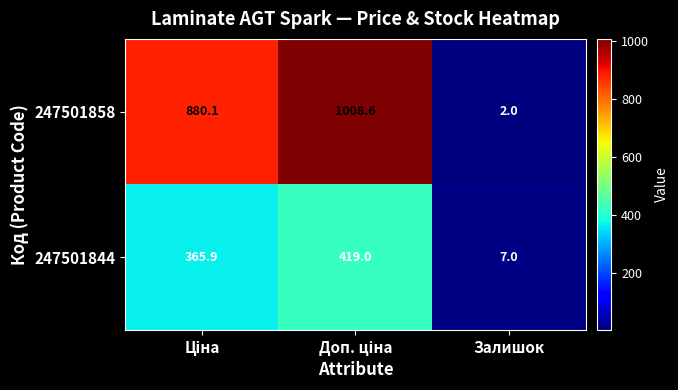

Which series has the largest total across all categories?

247501858